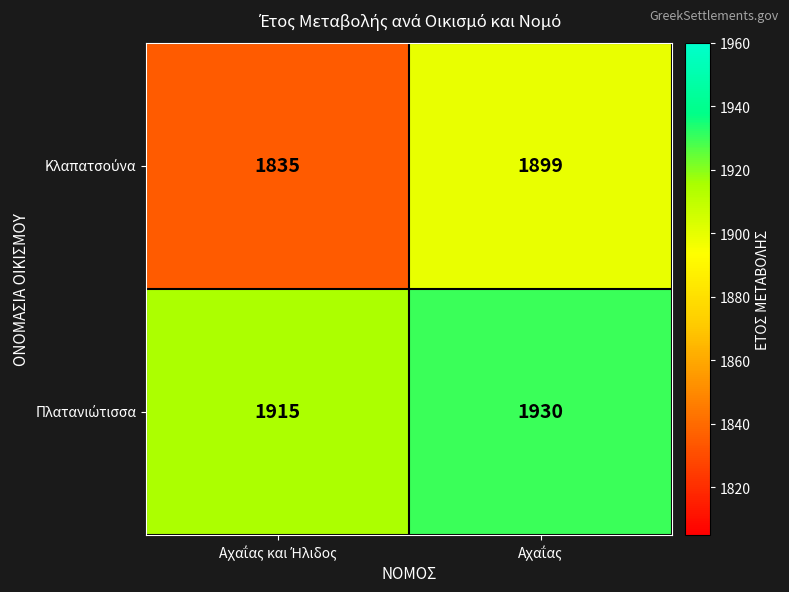

Rank the series at Αχαΐας και Ήλιδος from highest to lowest value.

Πλατανιώτισσα, Κλαπατσούνα